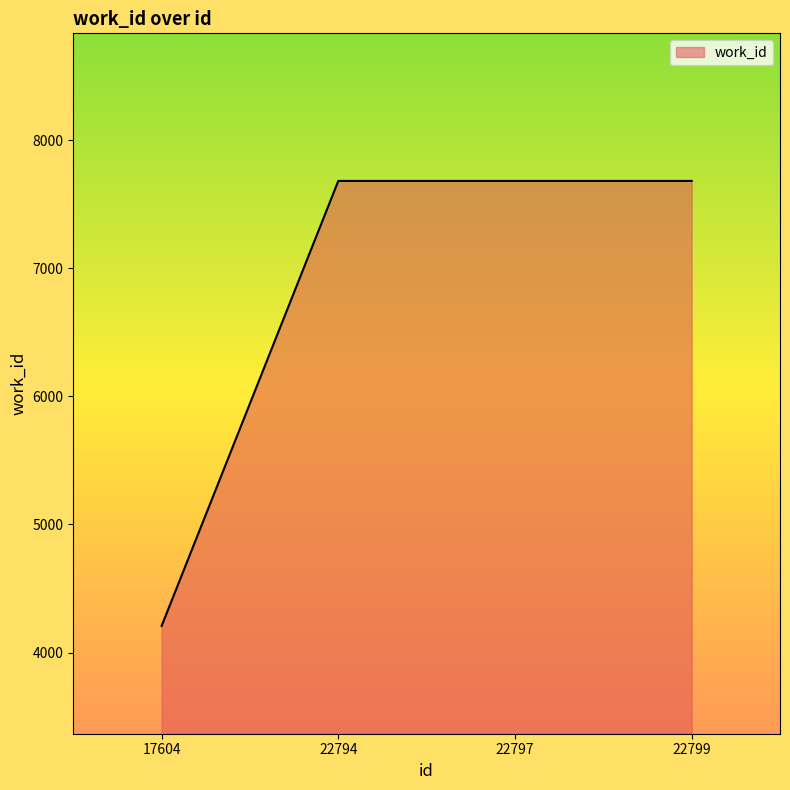

Reading right to left, what are all the values shown in this chart?

22799=7682	22797=7682	22794=7682	17604=4208